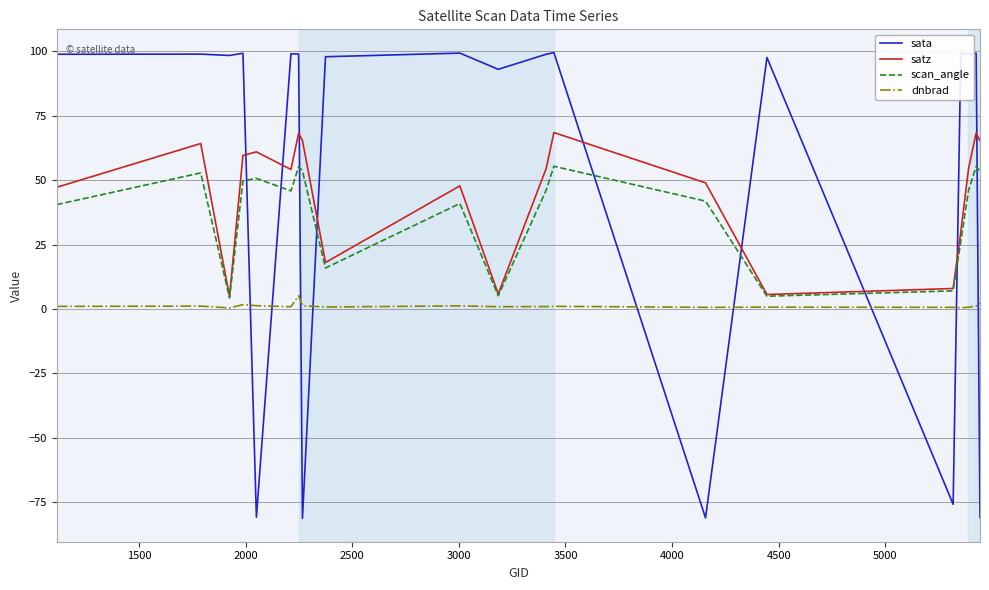

What is the average value of the dnbrad series?

1.2